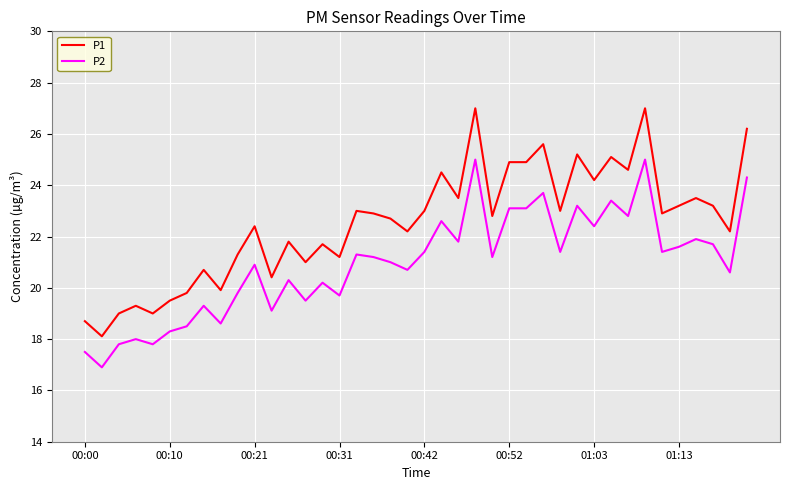

What is the minimum value shown in the chart?

16.9